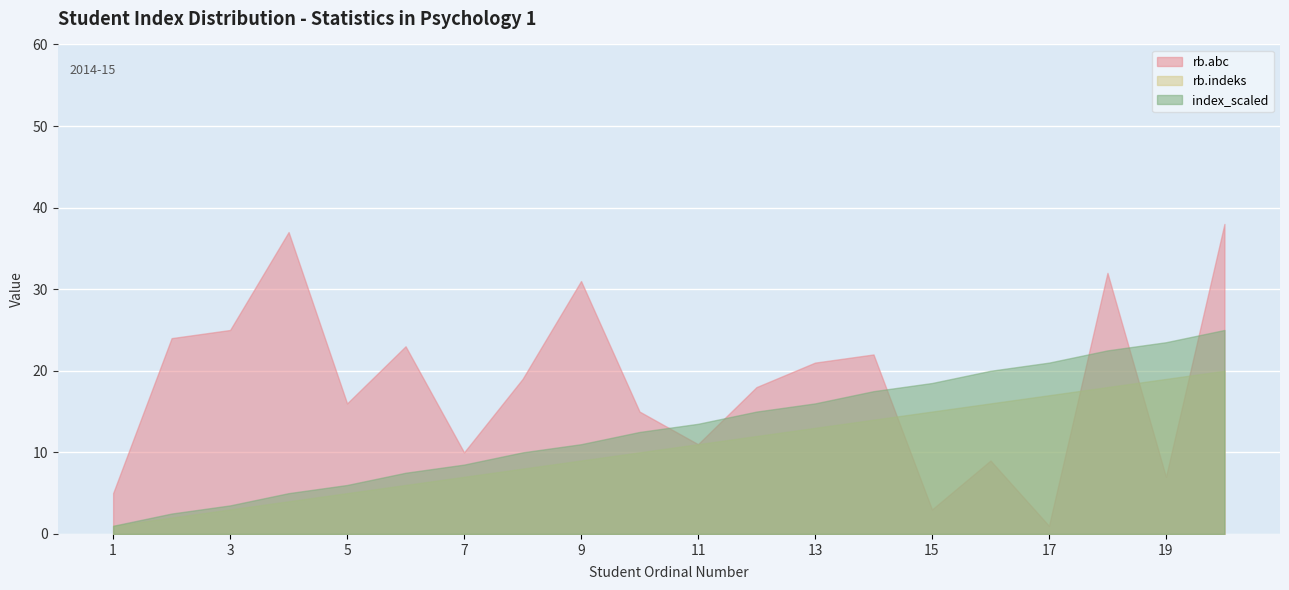

Rank the series at 11 from lowest to highest value.

rb.indeks, rb.abc, index_scaled